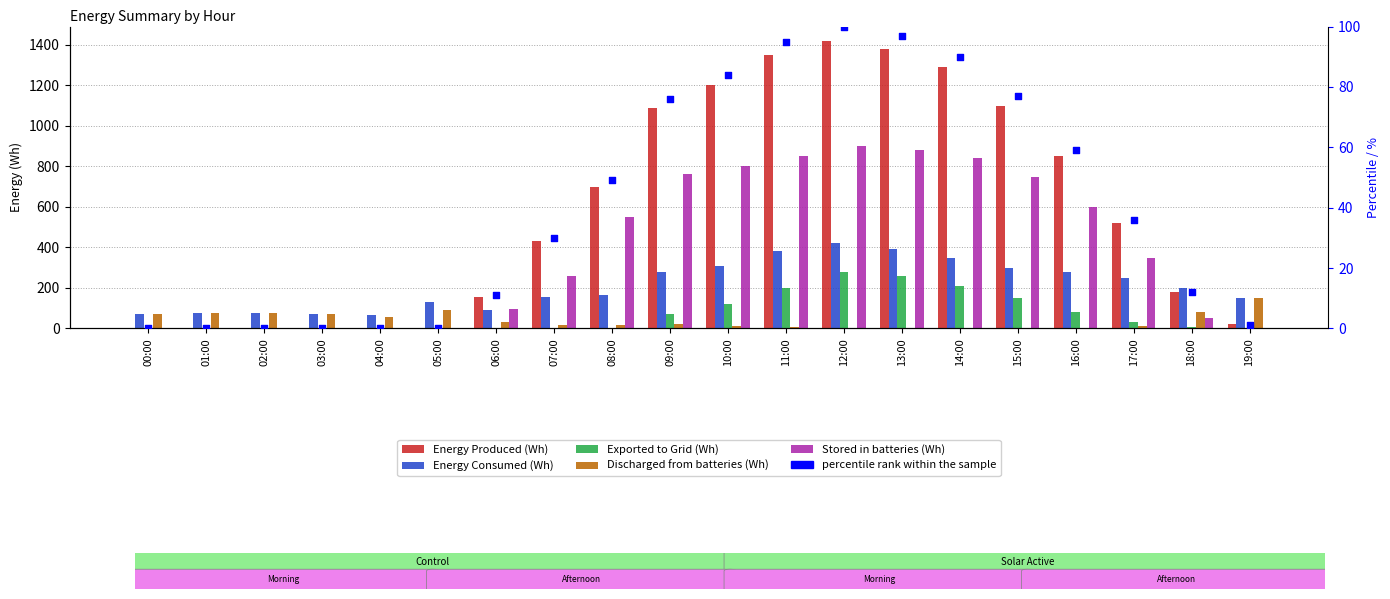

At which category is the sum across all series the highest?

12:00